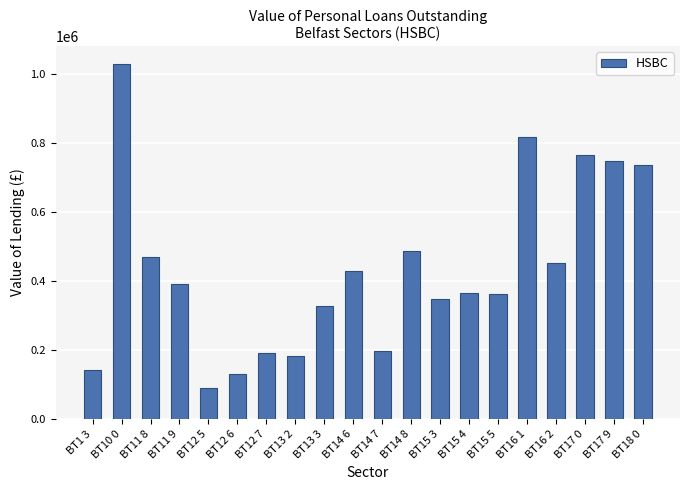

At which category does the chart reach its peak across all series?

BT10 0